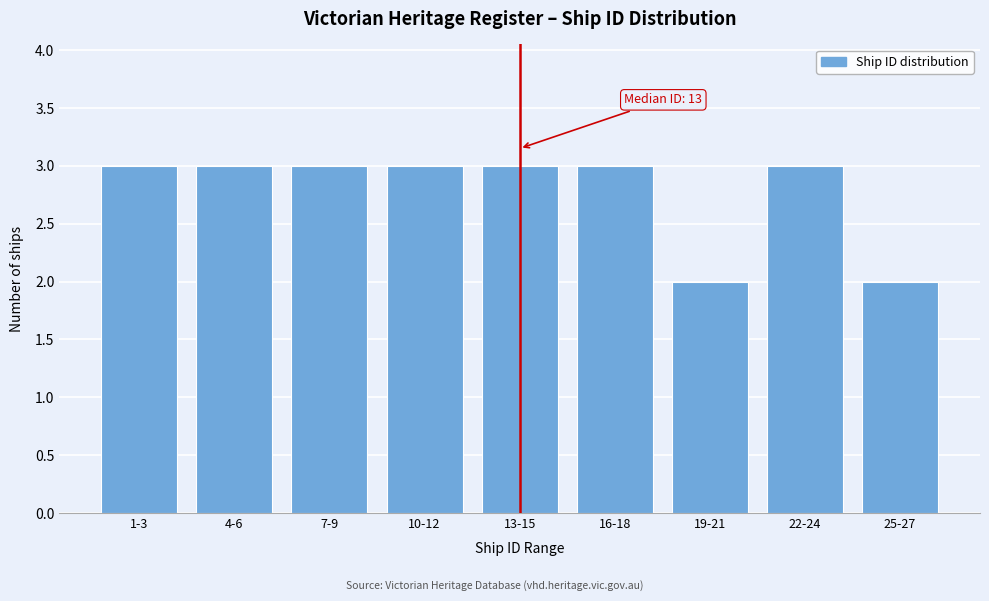

Reading left to right, extract all data points from this chart.

1-3=3	4-6=3	7-9=3	10-12=3	13-15=3	16-18=3	19-21=2	22-24=3	25-27=2